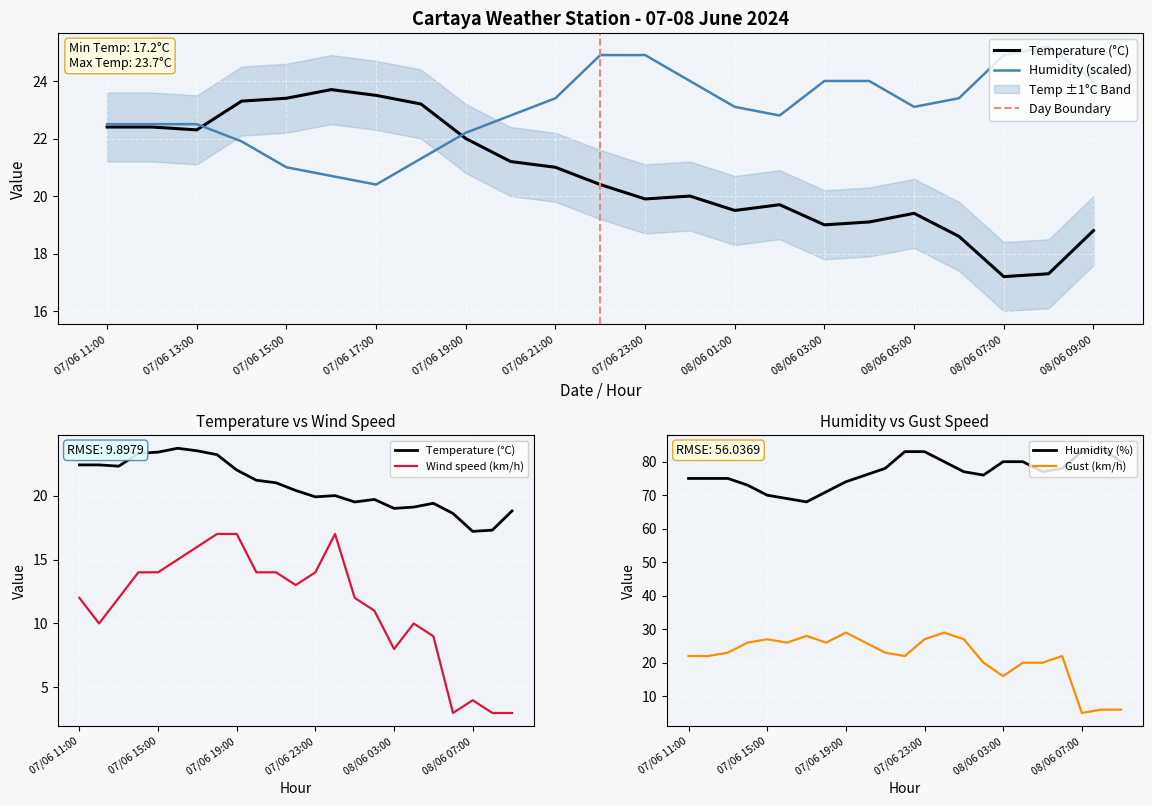

Where is the first local minimum for Wind speed (km/h)?

07/06 12:00